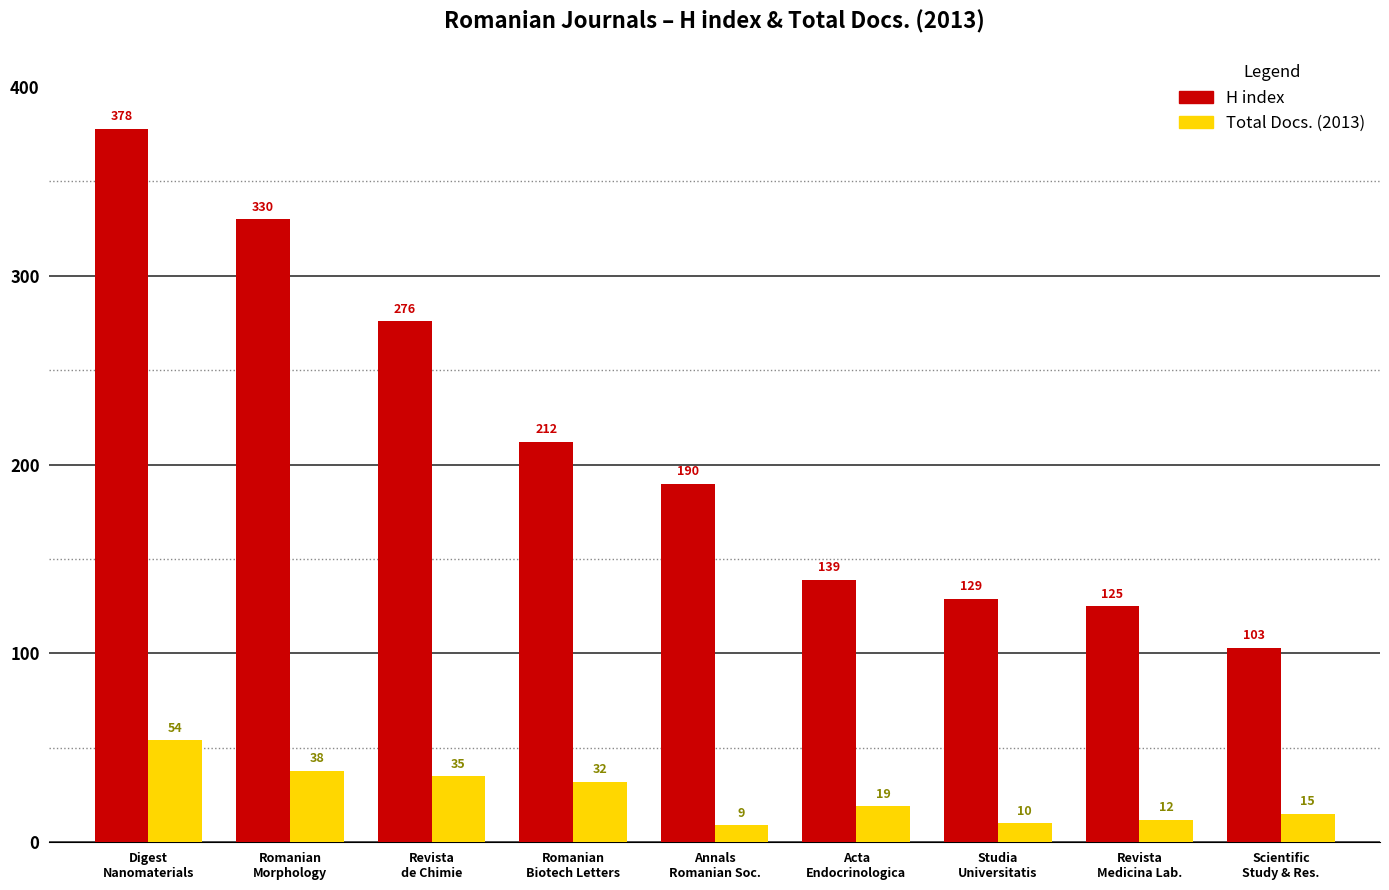

At which label does Total Docs. (2013) reach its minimum?

Annals
Romanian Soc.